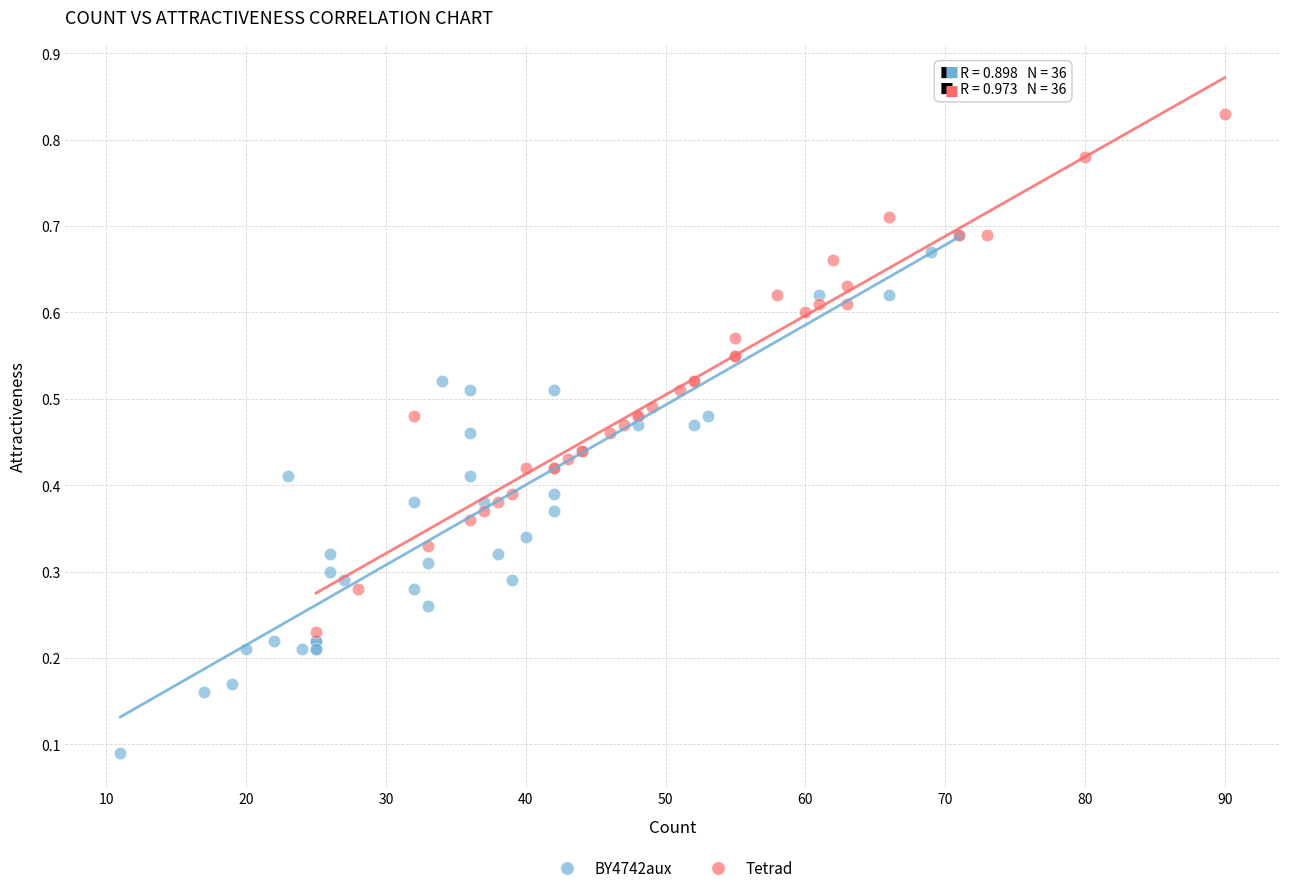

Which series contains the lowest Y value?

BY4742aux